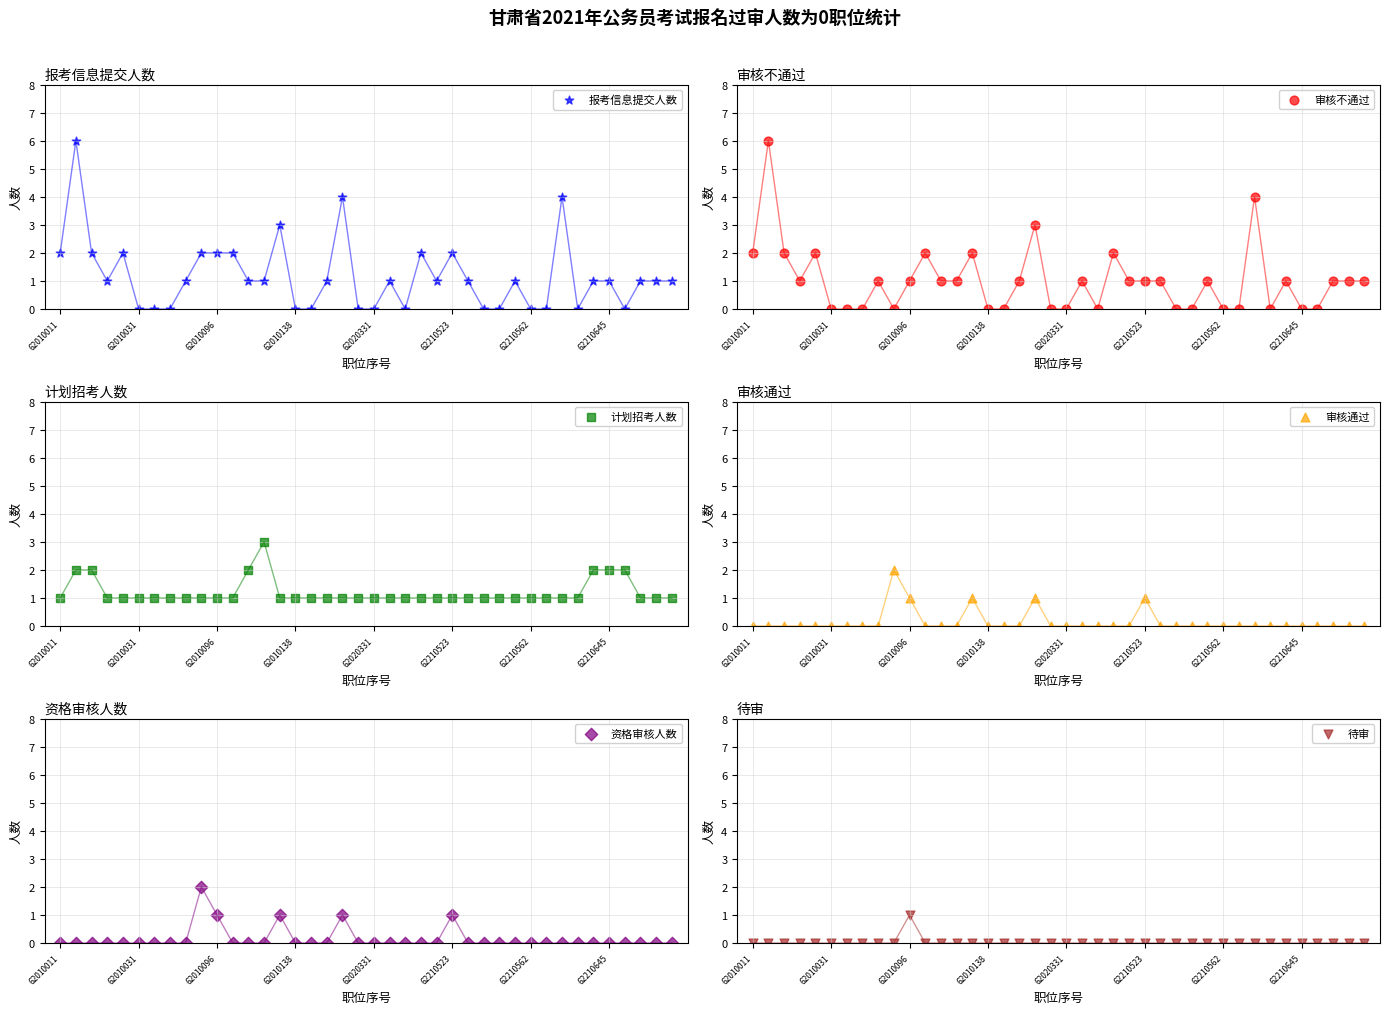

Which series reaches the minimum Y coordinate?

报考信息提交人数